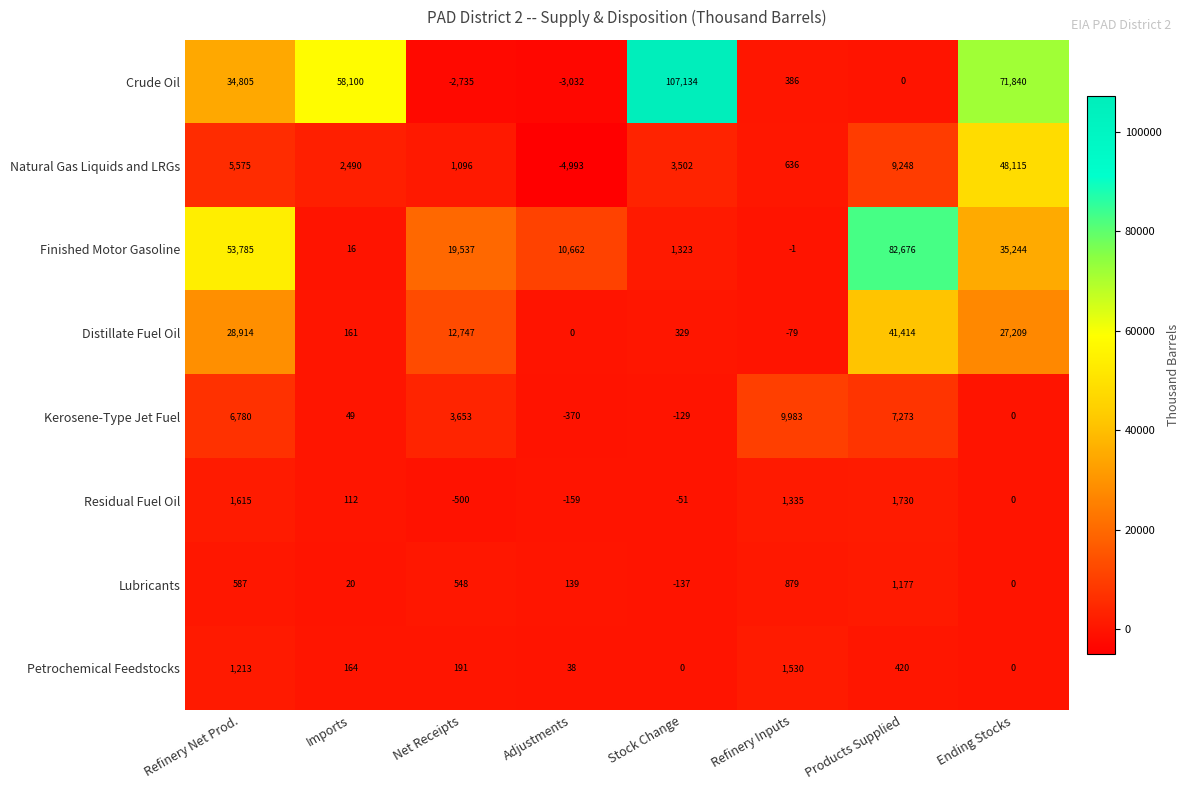

How many values in Kerosene-Type Jet Fuel are below zero?

2